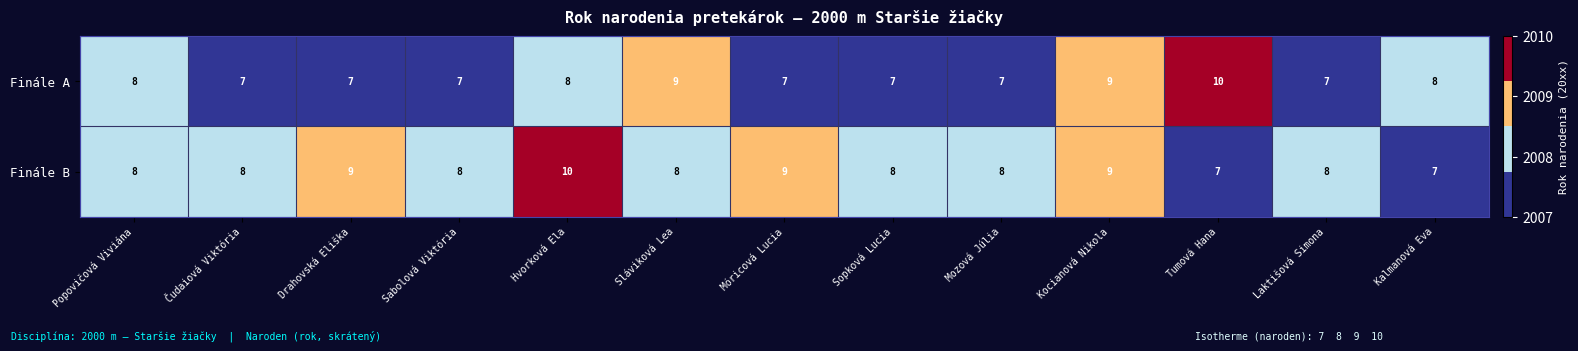

How many data points does each series have?

13